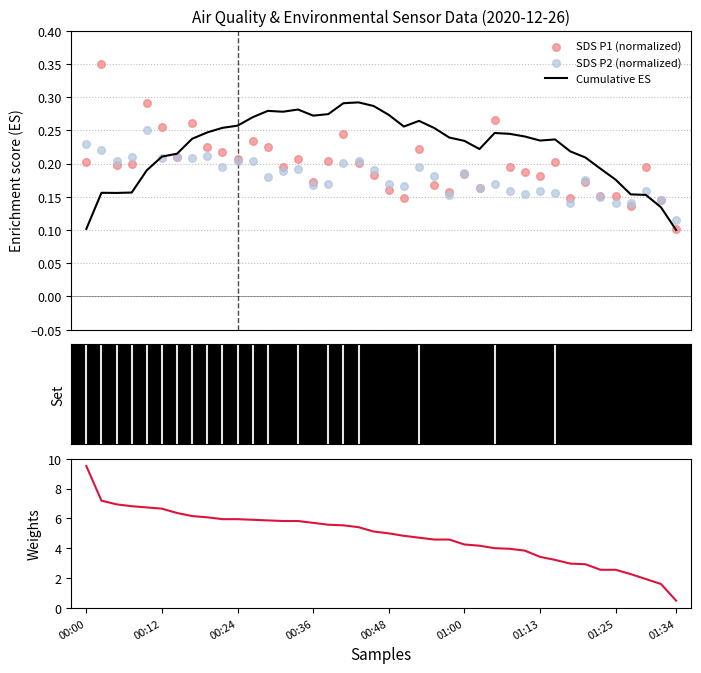

At which category is the sum across all series the highest?

00:00